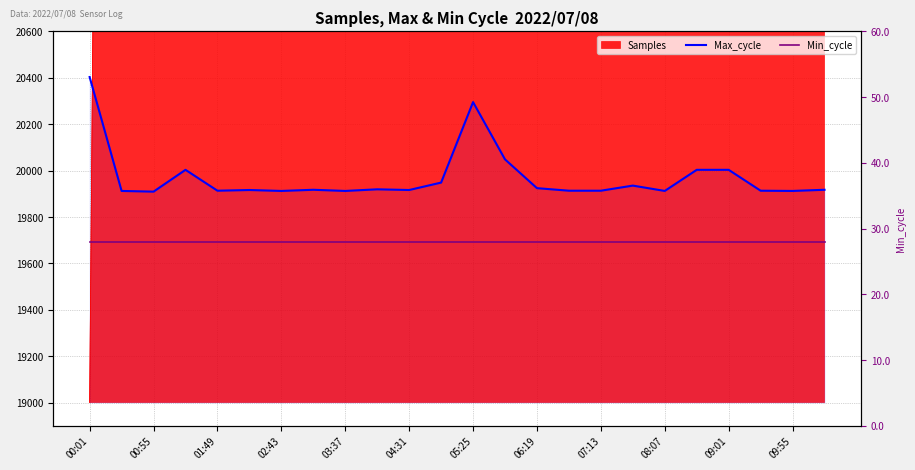

What is the sum of the Max_cycle values at 23 and 21?

39830